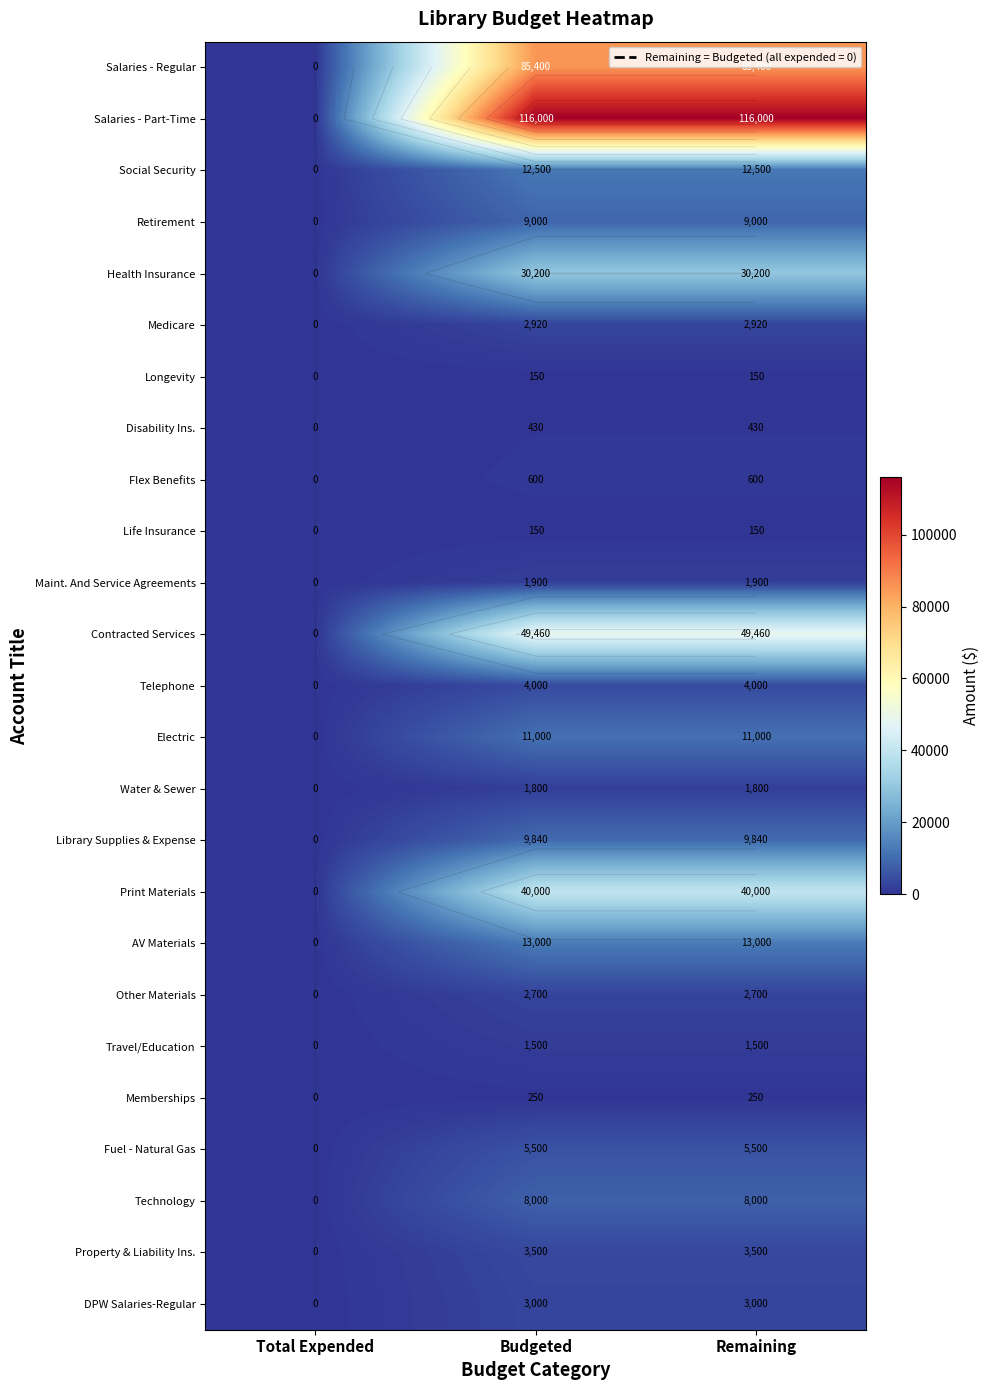

What is the spread (max minus min) of values at Remaining?

115850